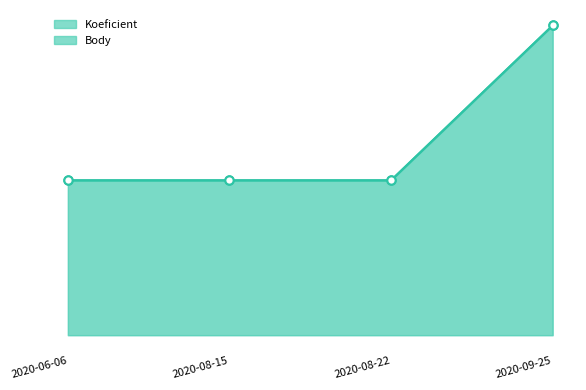

What is the label of the 3rd point from the right?

2020-08-15